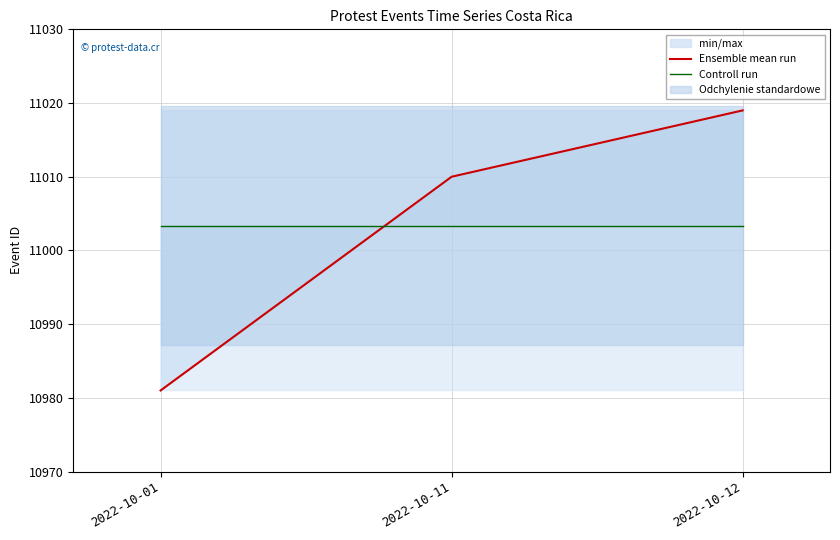

Where is Ensemble mean run nearest to the value 11000?

2022-10-11